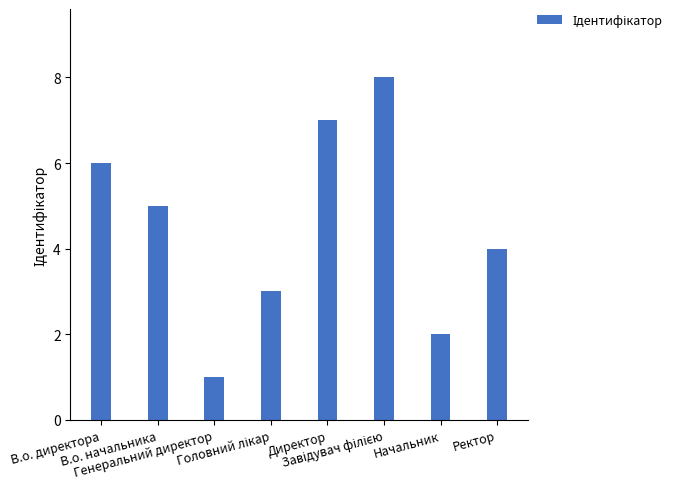

What is the change in value from Начальник to Ректор?

+2